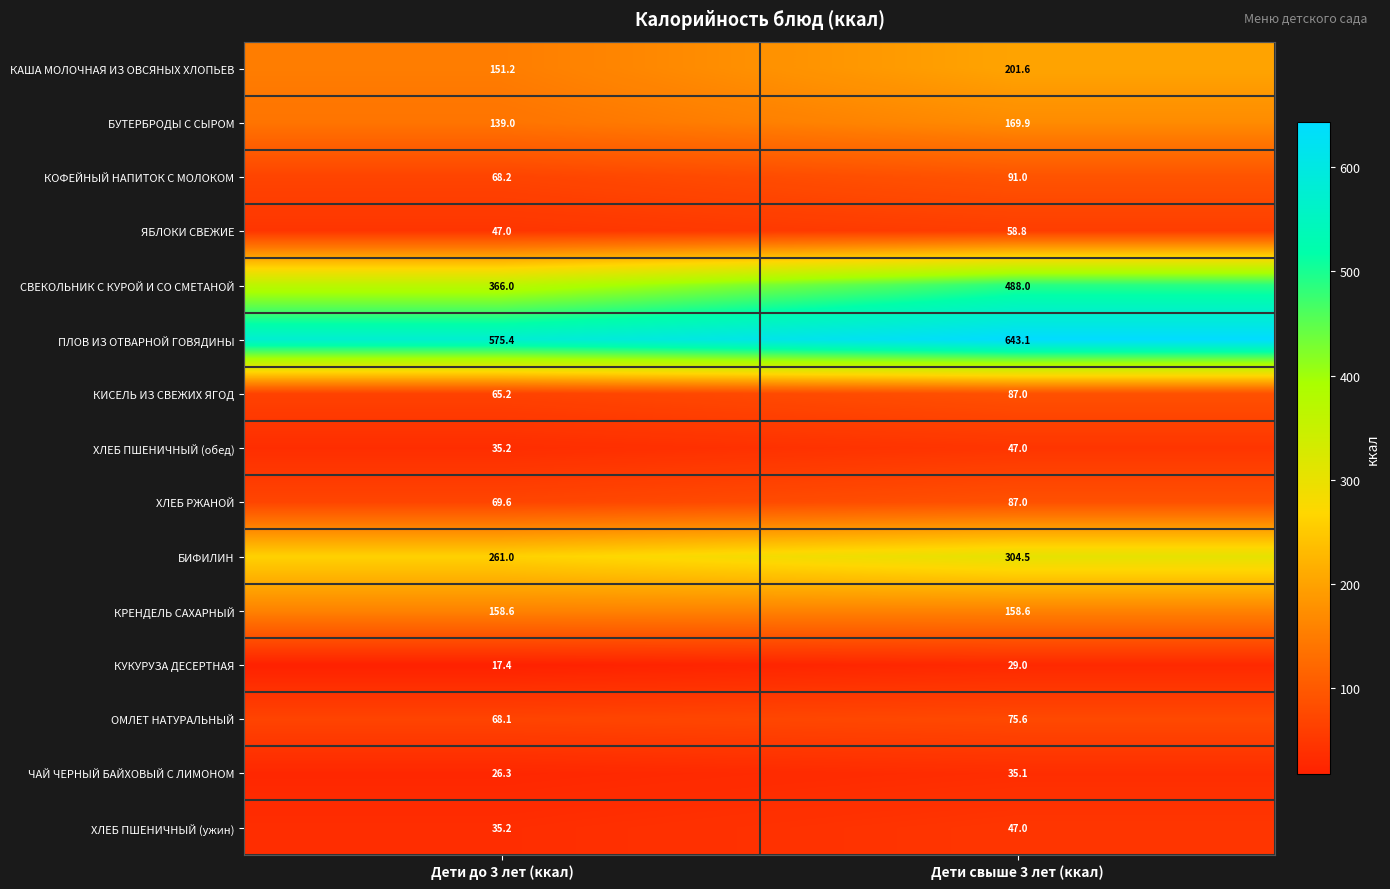

What is the approximate value of КУКУРУЗА ДЕСЕРТНАЯ at Дети свыше 3 лет (ккал)?

29.0